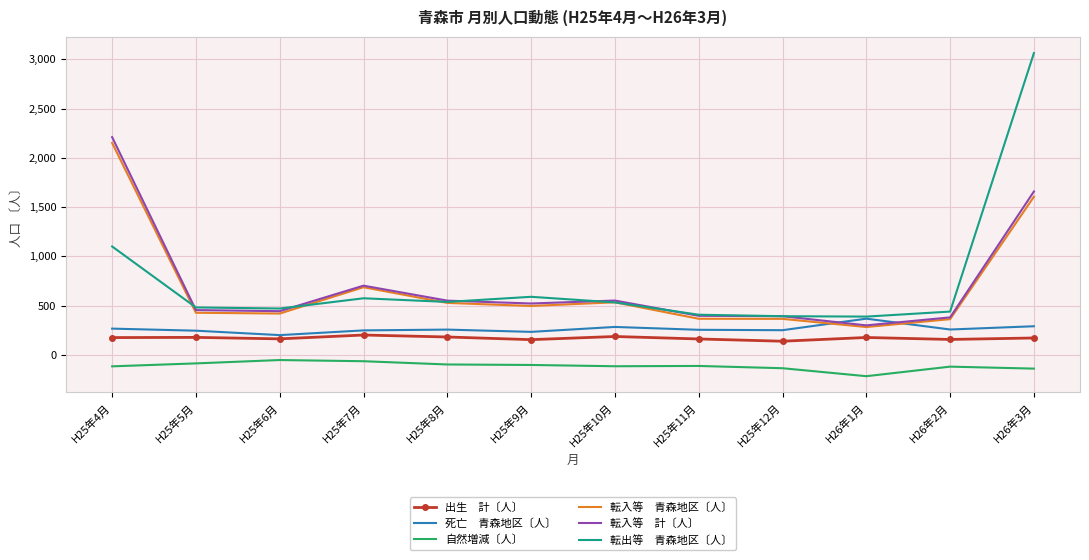

What is the total value across all series at H25年11月?

1471